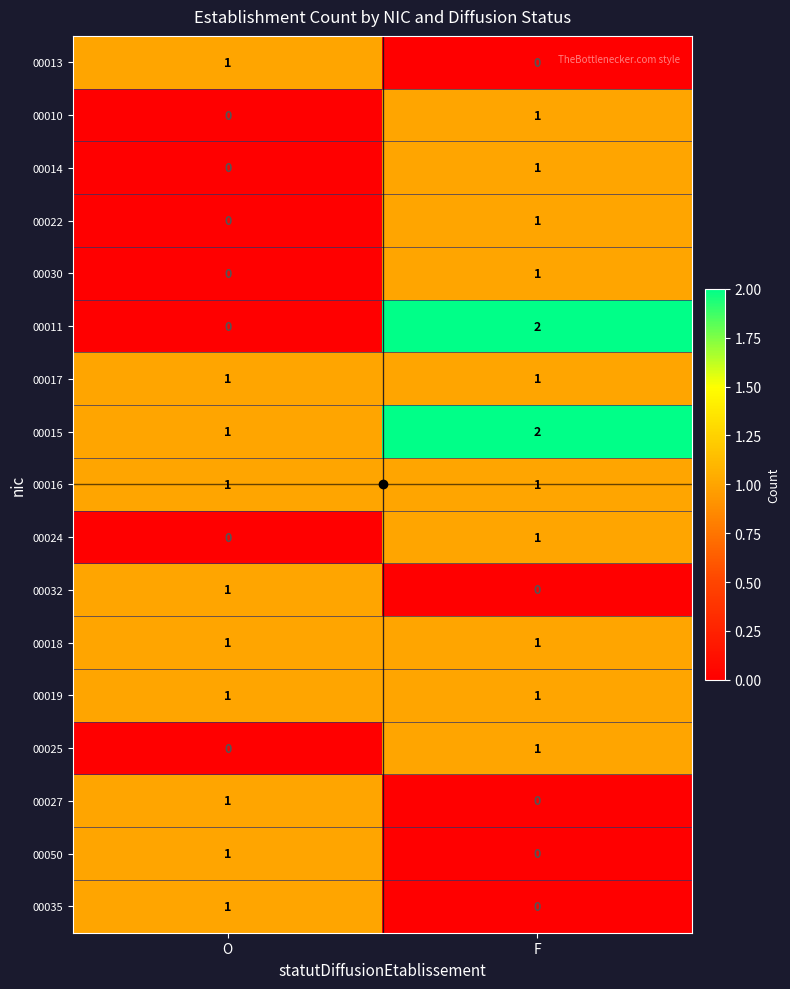

Which series has the widest spread of values?

00011